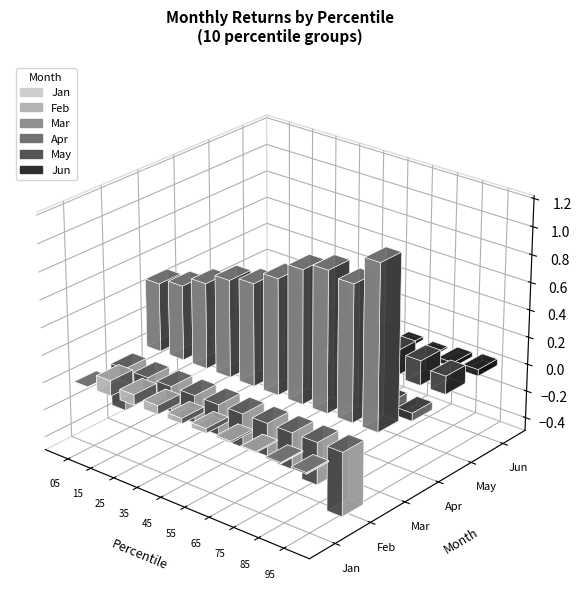

How many distinct data groups are displayed?

6